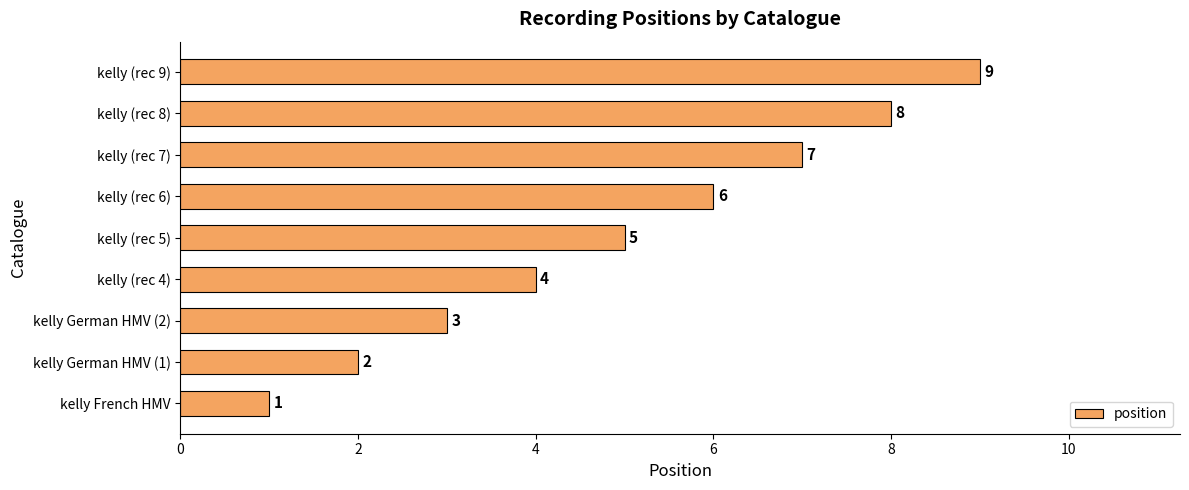

Rank the categories by value from highest to lowest.

kelly (rec 9), kelly (rec 8), kelly (rec 7), kelly (rec 6), kelly (rec 5), kelly (rec 4), kelly German HMV (2), kelly German HMV (1), kelly French HMV